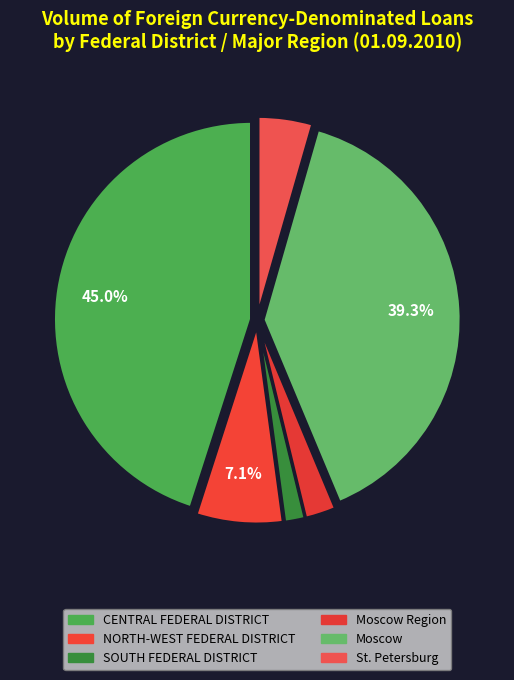

Is there a majority slice in this chart?

No